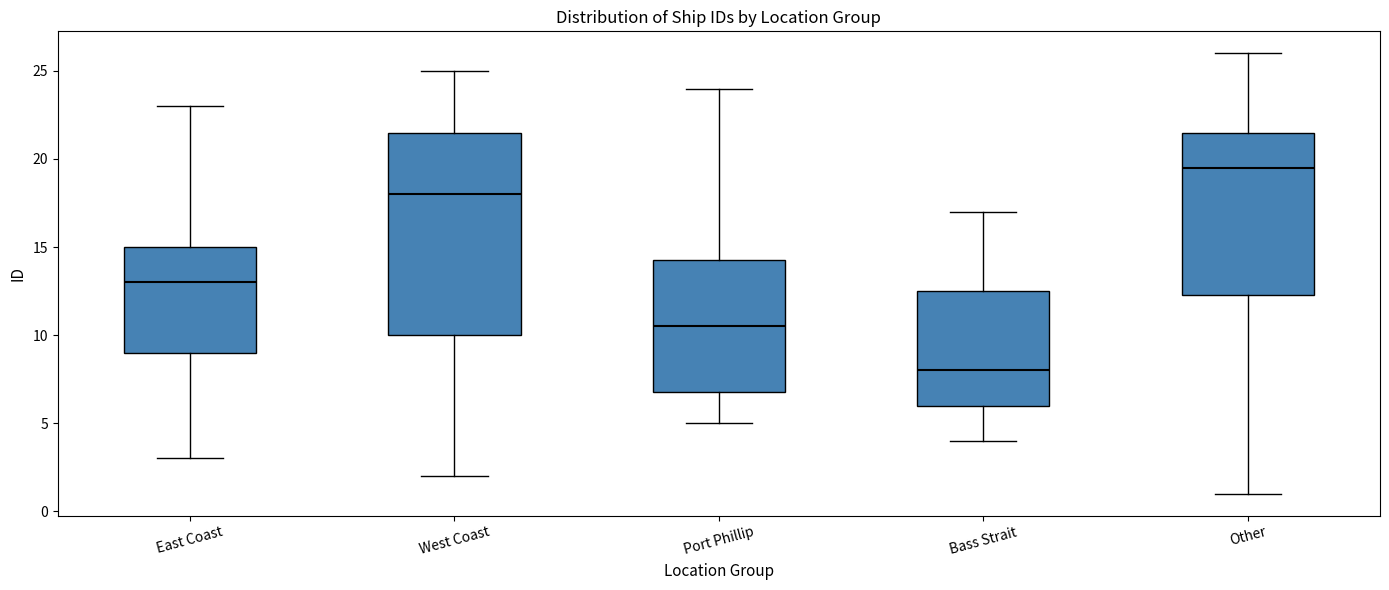

Reading left to right, transcribe this box plot: for each box, give where its median line is, the range the box spans, and where its two whiskers end, as read against the y-axis. The values are not printed on the chart, so give them approximately, as read against the axis.

East Coast: median 13.0, box 9.0 to 15.0, whiskers 3.0 to 23.0
West Coast: median 18.0, box 10.0 to 21.5, whiskers 2.0 to 25.0
Port Phillip: median 10.5, box 7.0 to 14.5, whiskers 5.0 to 24.0
Bass Strait: median 8.0, box 6.0 to 12.5, whiskers 4.0 to 17.0
Other: median 19.5, box 12.5 to 21.5, whiskers 1.0 to 26.0